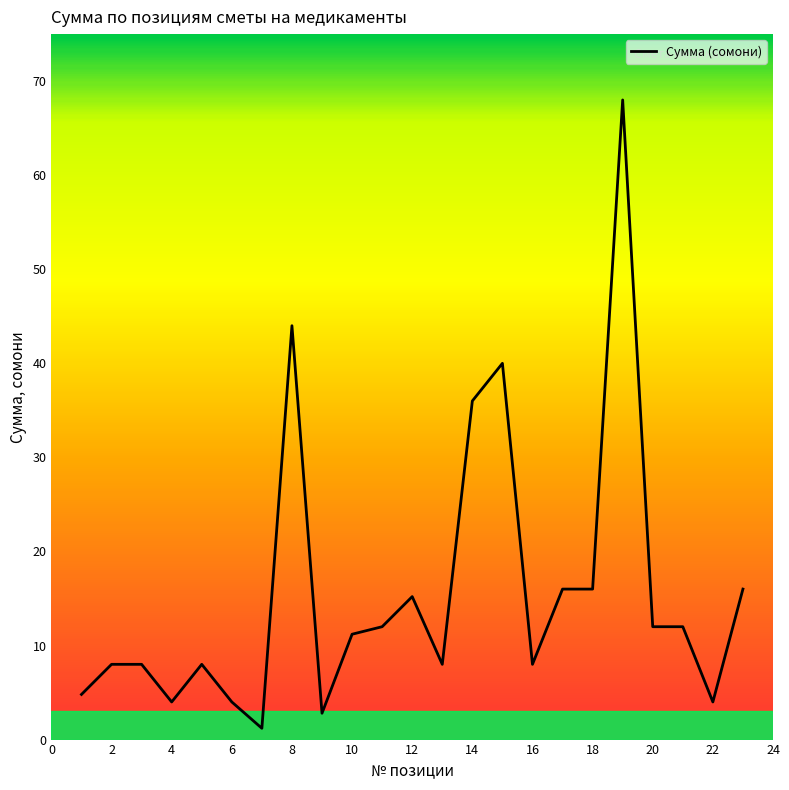

What is the maximum value shown in the chart?

68.0